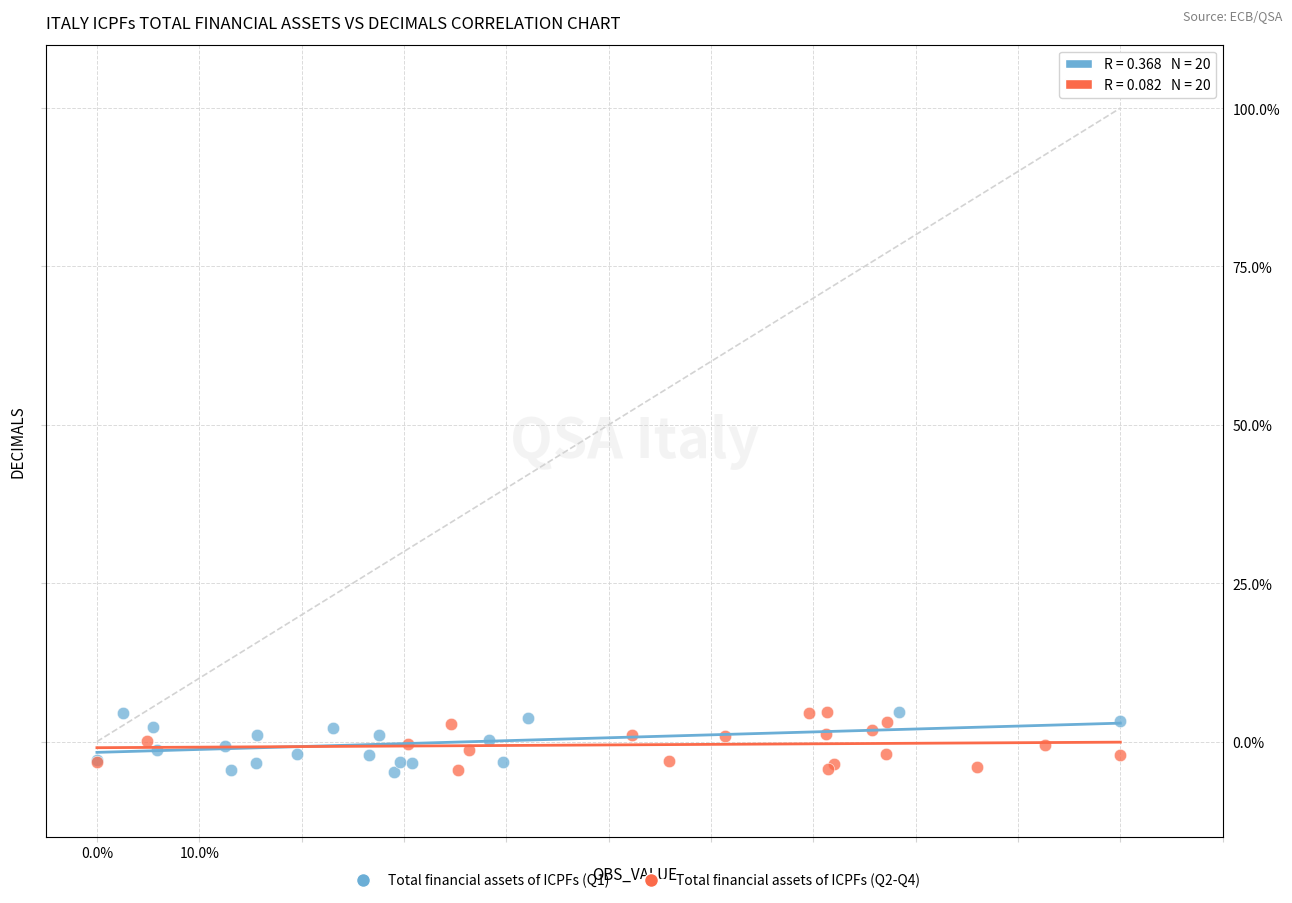

What are all the series names shown in the legend?

Total financial assets of ICPFs (Q1), Total financial assets of ICPFs (Q2-Q4)